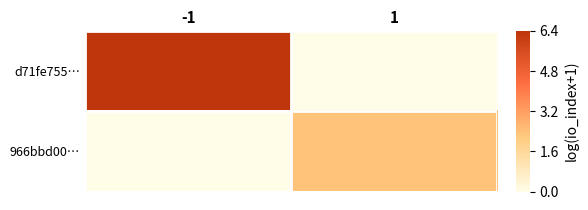

Which series has the widest spread of values?

d71fe755…